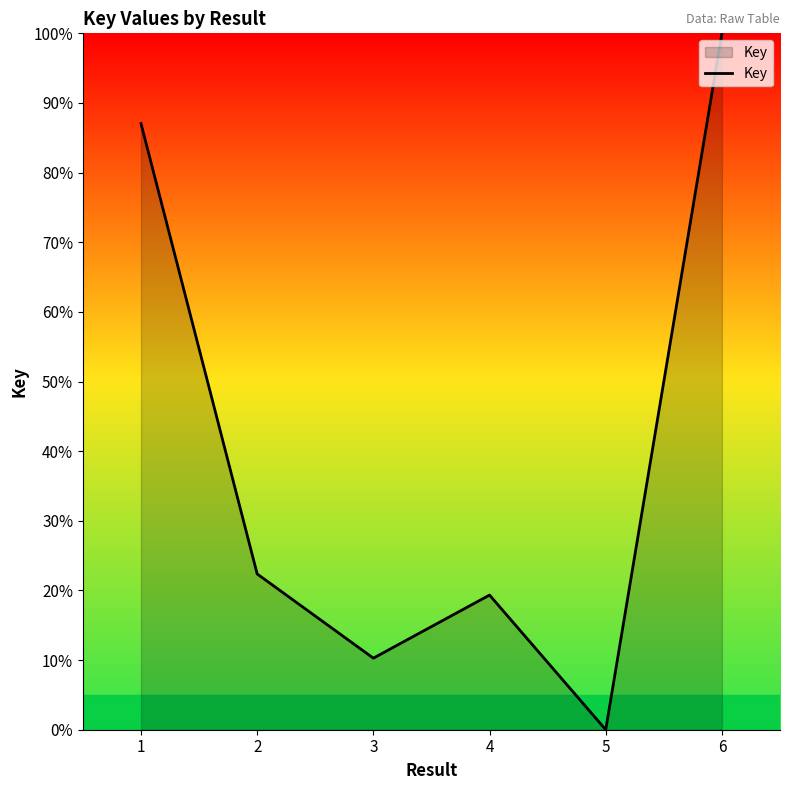

How many values exceed 22?

3